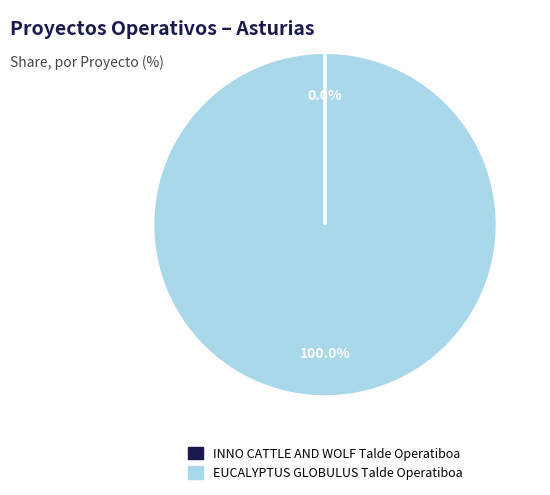

Is there a majority slice in this chart?

Yes